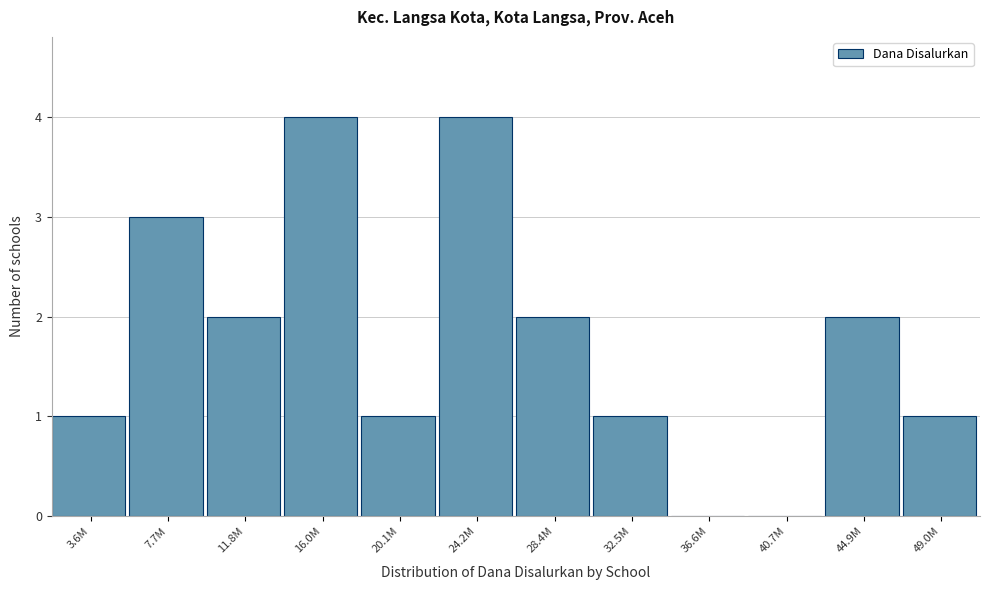

Reading left to right, what are all the values shown in this chart?

3.6M=1	7.7M=3	11.8M=2	16.0M=4	20.1M=1	24.2M=4	28.4M=2	32.5M=1	36.6M=0	40.7M=0	44.9M=2	49.0M=1